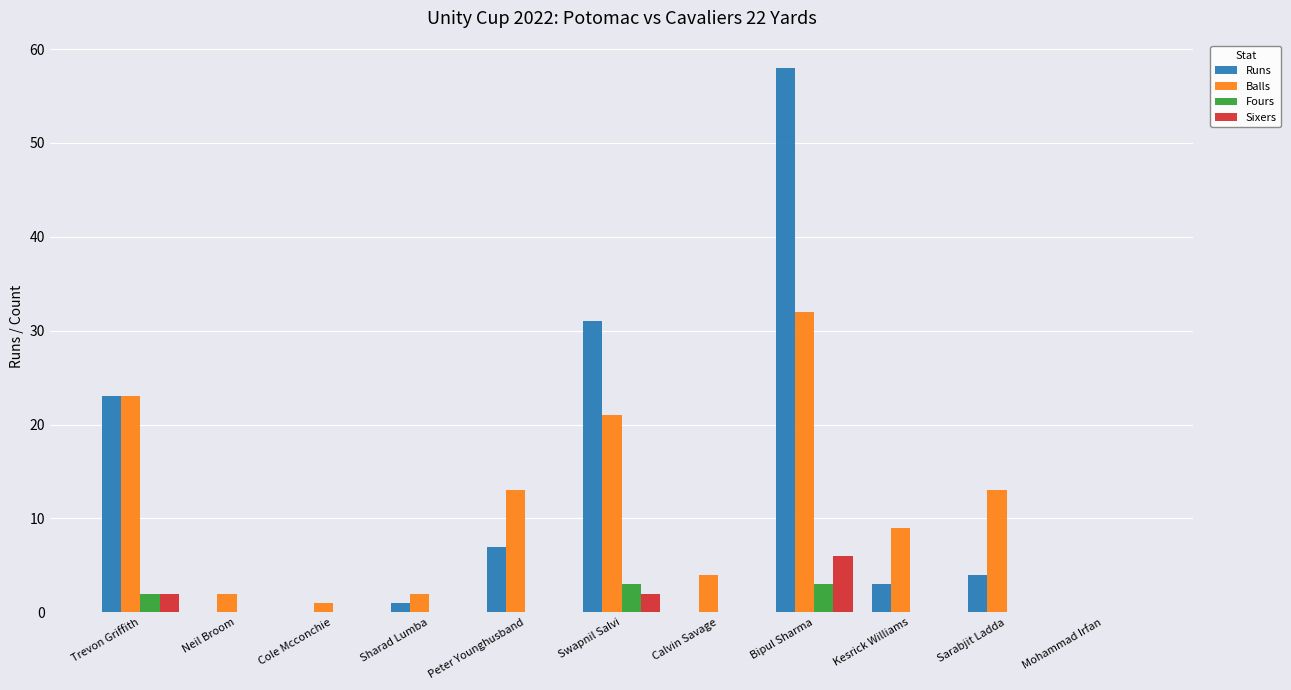

What is the sum of all Runs values?

127